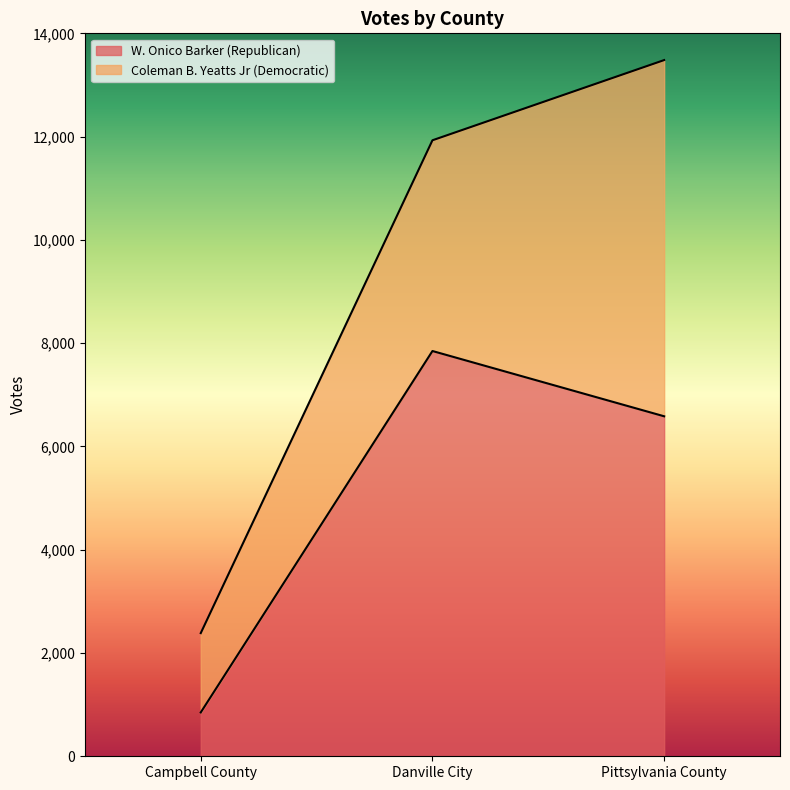

What is the approximate value of W. Onico Barker (Republican) at Danville City, to the nearest 100?

7800